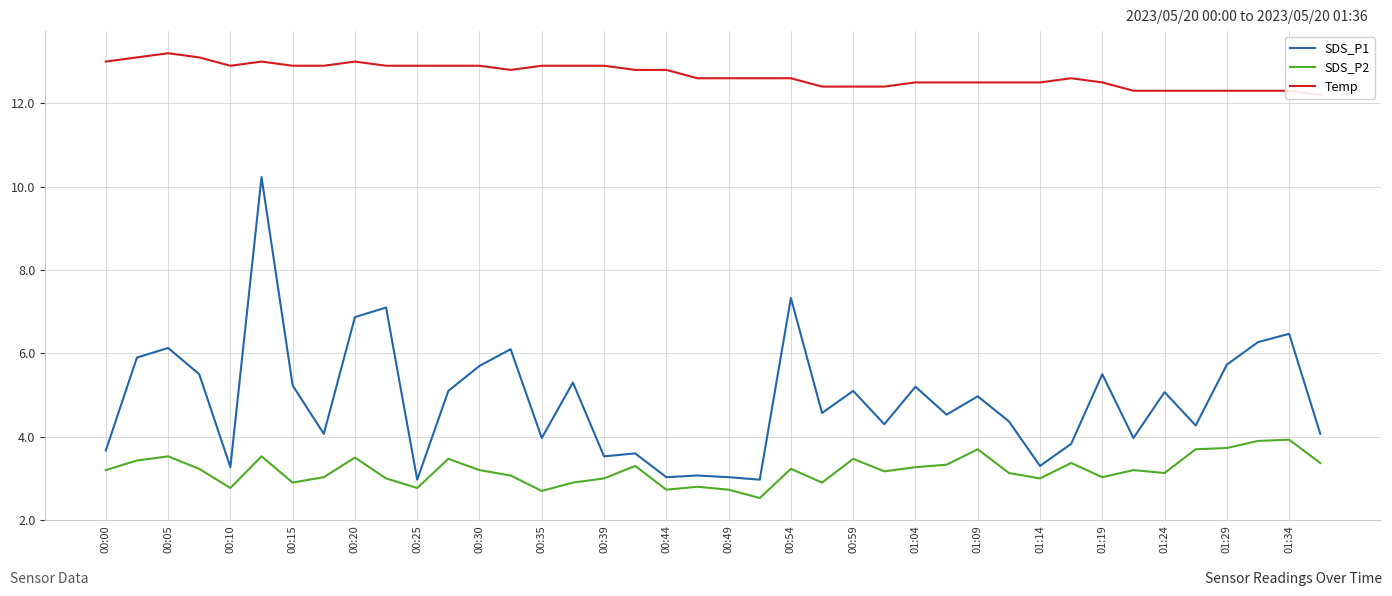

Which series has the widest spread of values?

SDS_P1